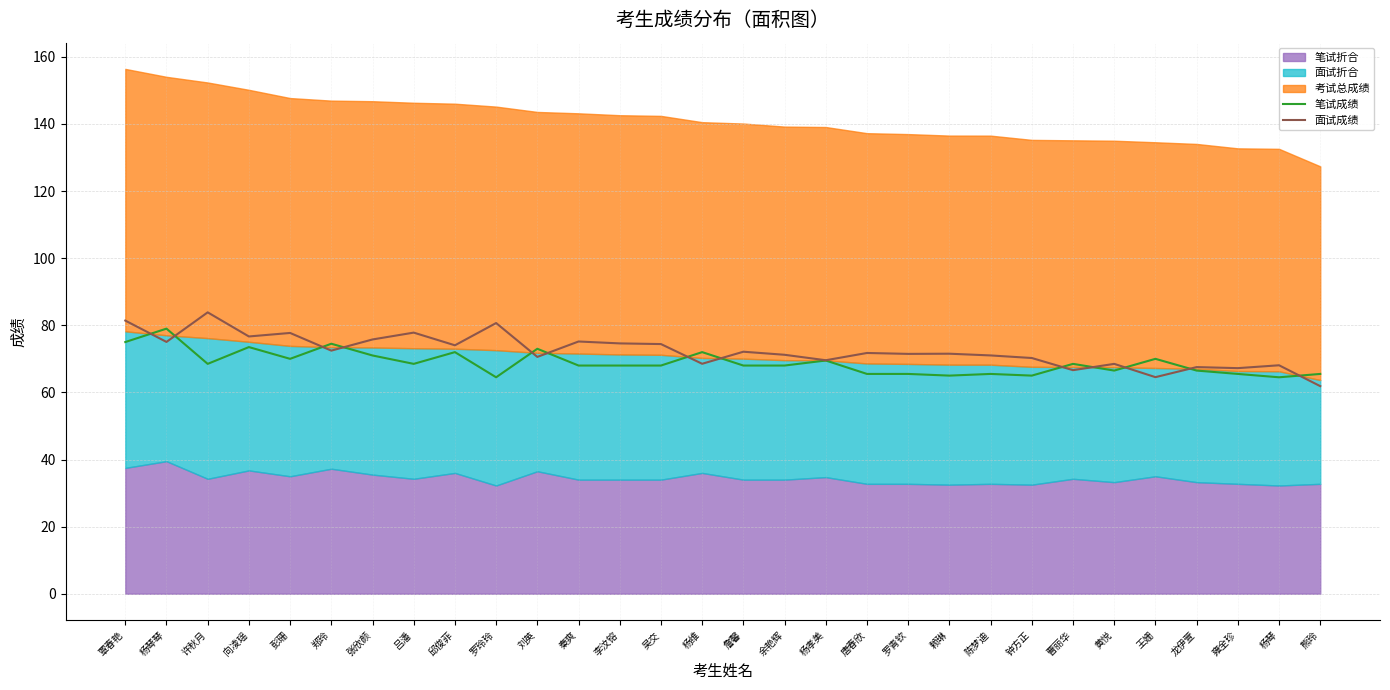

The 笔试成绩 series shows 15.7 at 张欣颜. True or false?

False